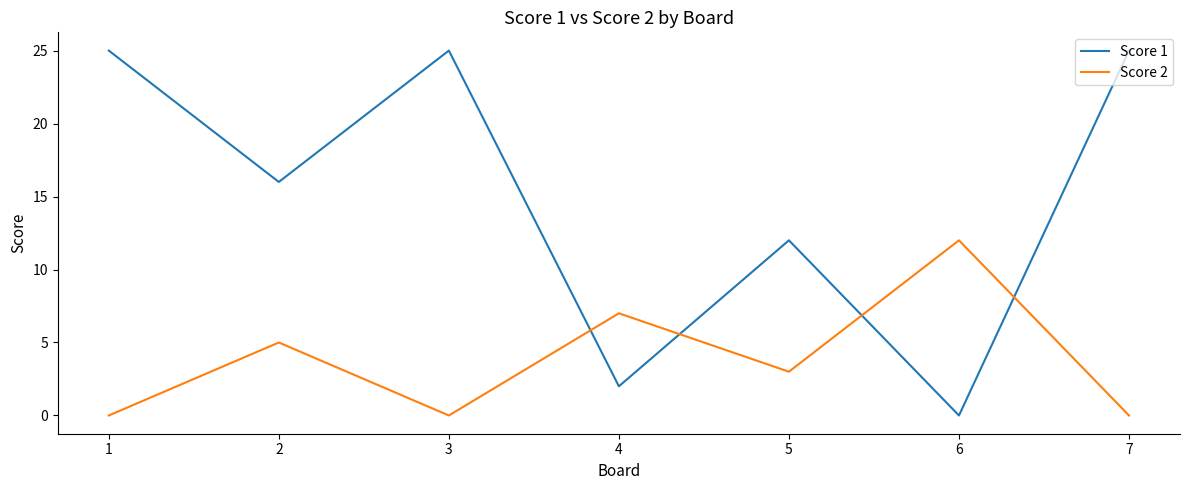

How many interior local valleys does the Score 2 series have?

2